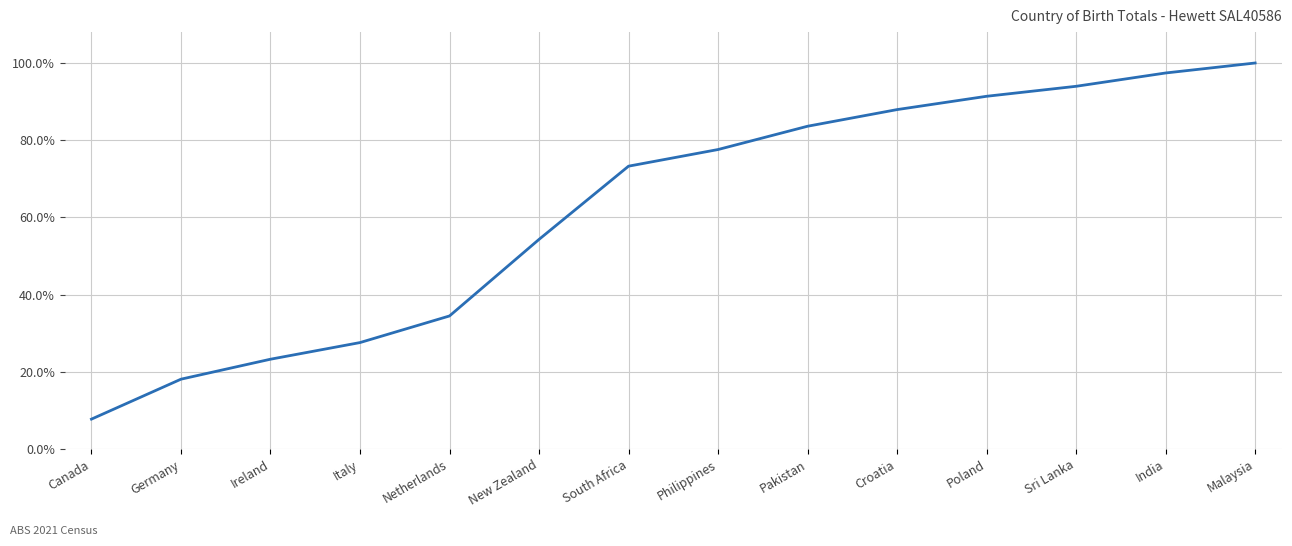

The chart shows a value of 0.3 at Netherlands. True or false?

True